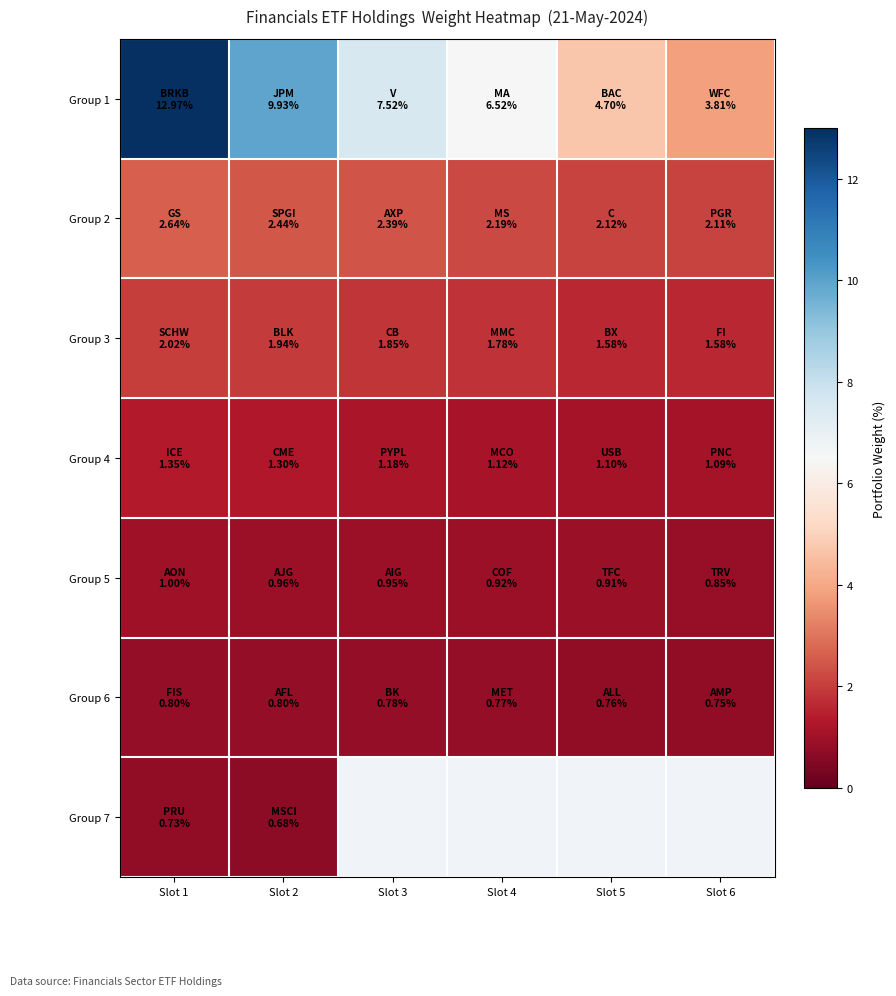

What is the minimum value shown in the chart?

0.7